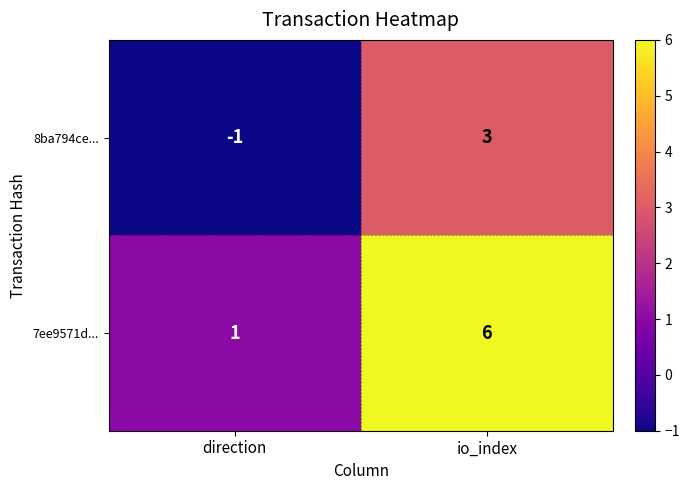

What is the difference between the 8ba794ce... values at direction and io_index?

4